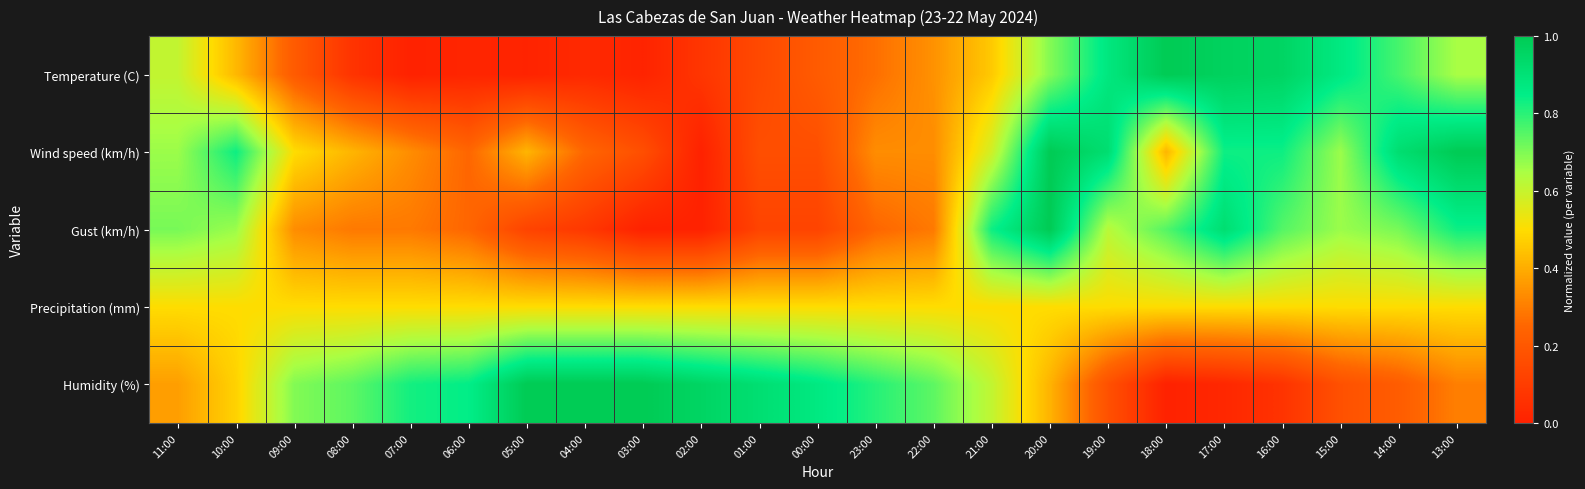

At which category is the sum across all series the highest?

20:00